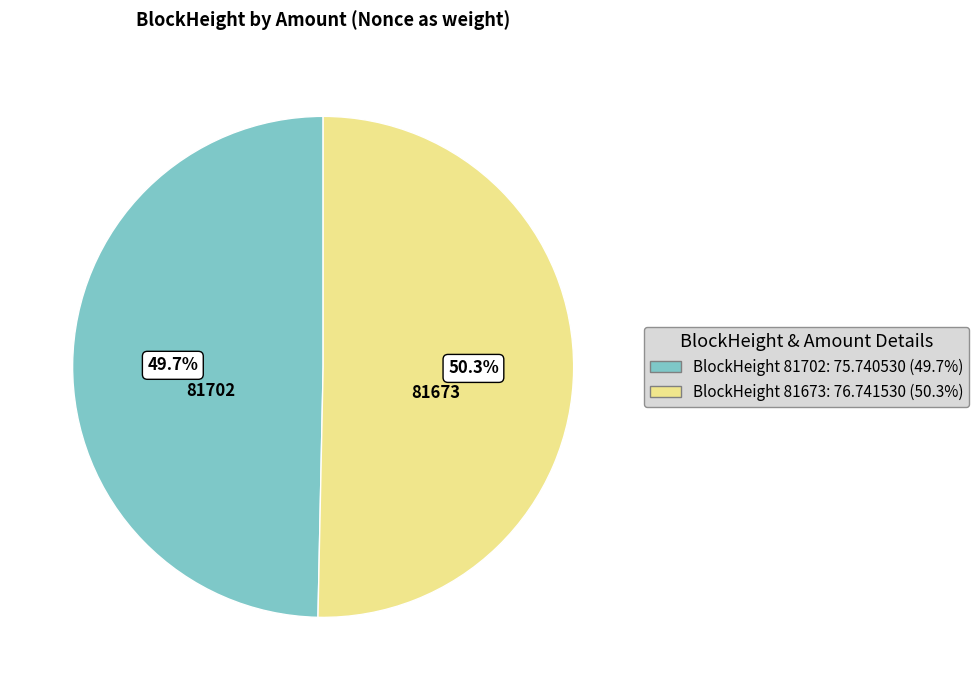

To the nearest percent, what is the average slice percentage?

50%